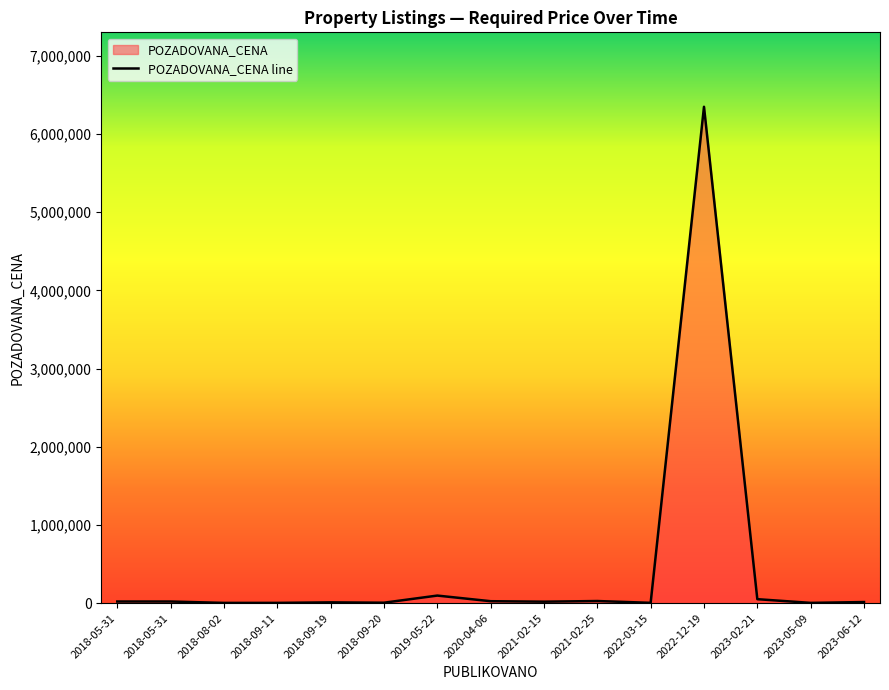

Which category has the highest value across all series?

2022-12-19